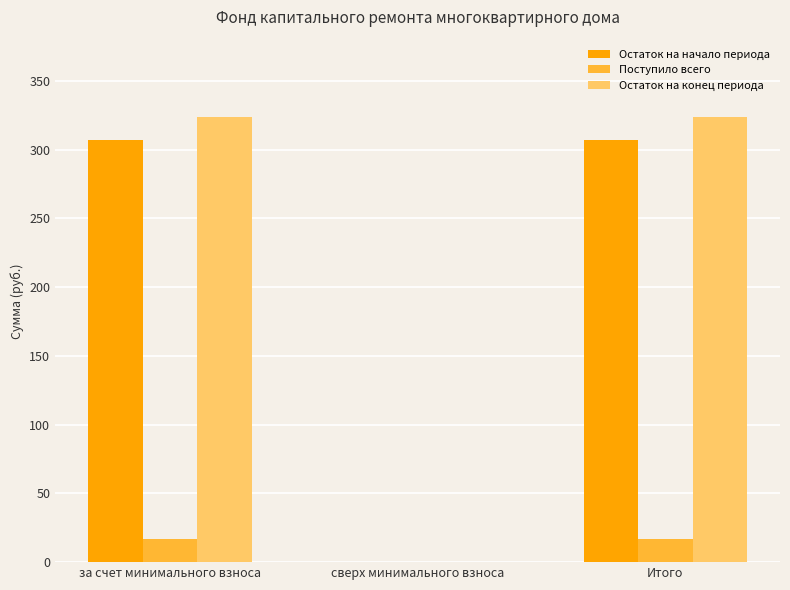

What is the total value across all series at за счет минимального взноса?

647.4